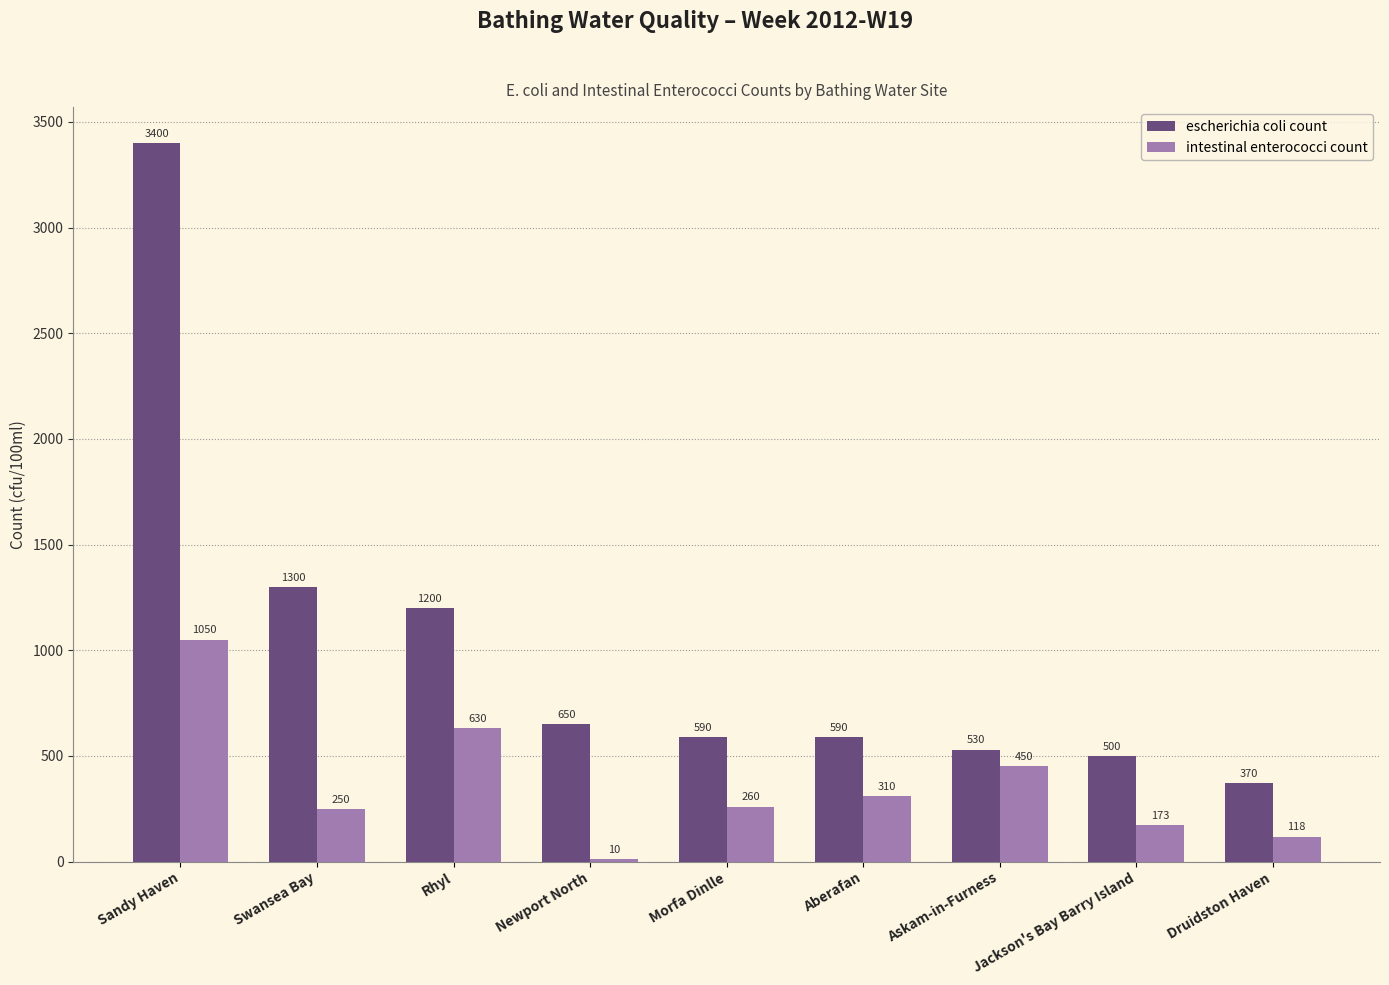

What is the greatest value displayed?

3400